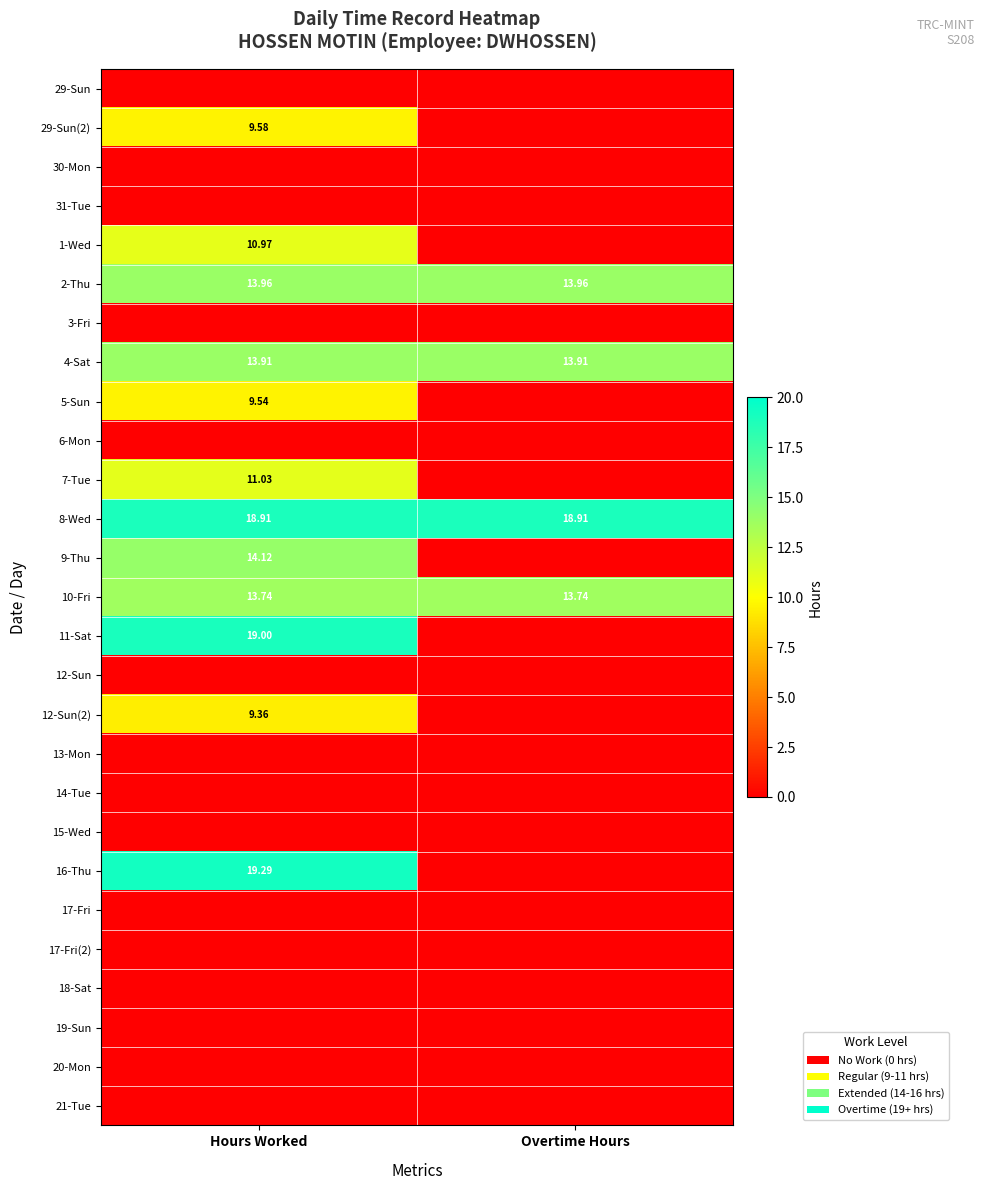

At how many categories does at least one series exceed 5?

2